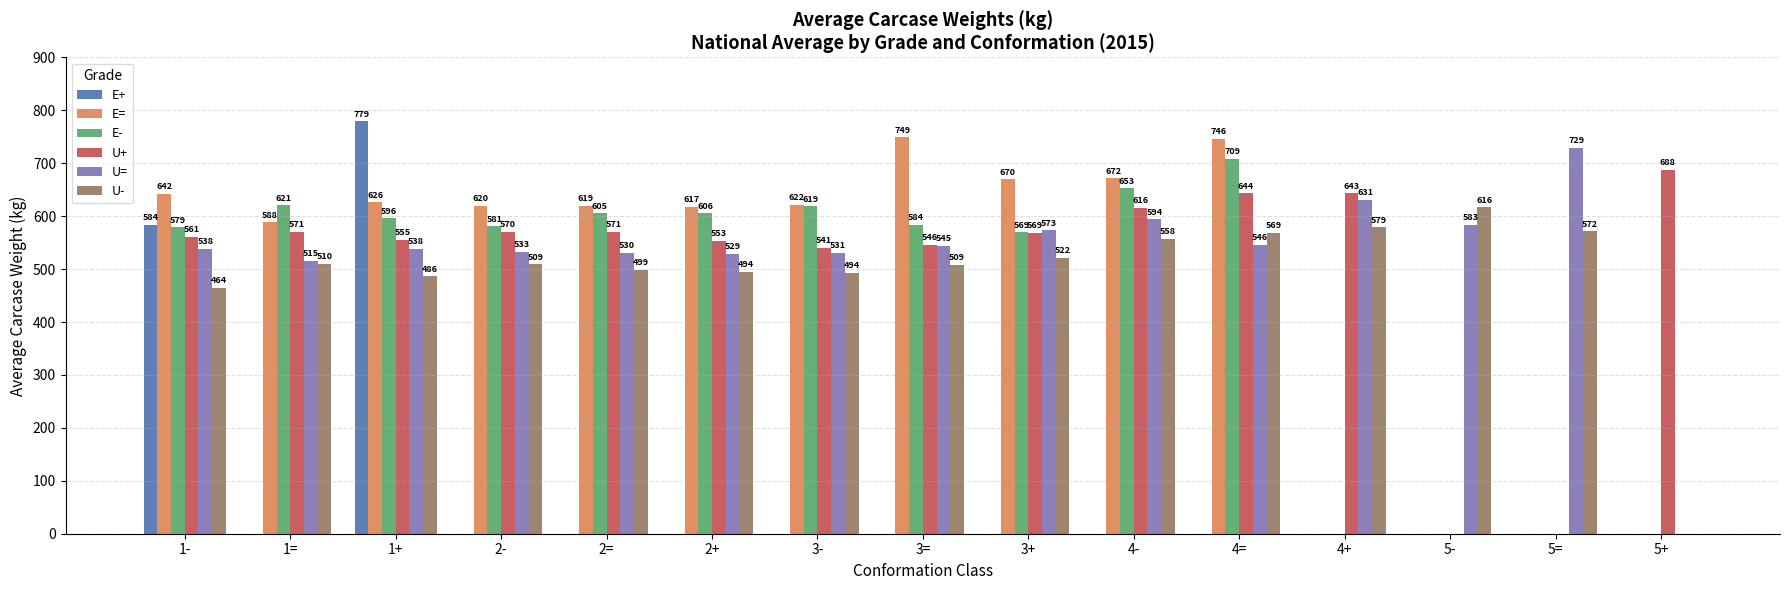

How many positive values does the E= series have?

11